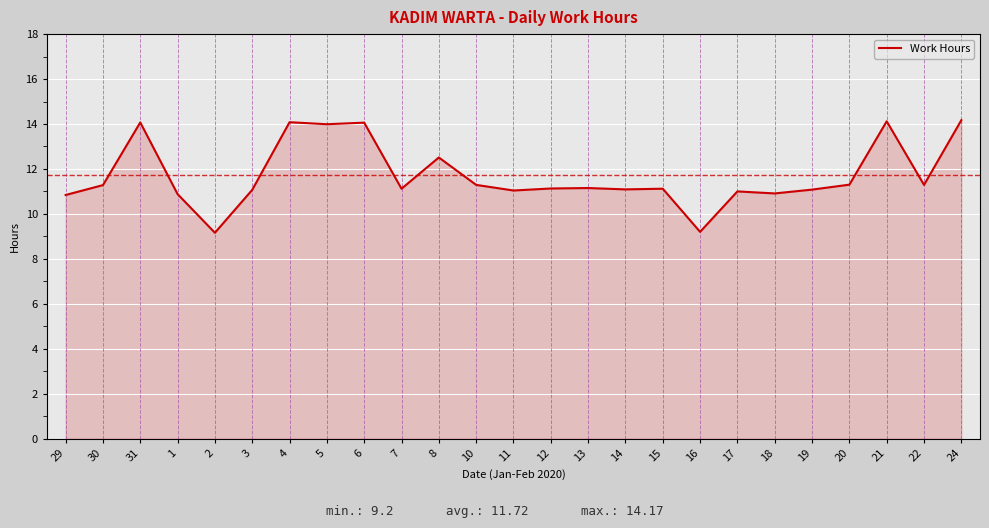

The value at 29 is 10.8. True or false?

True